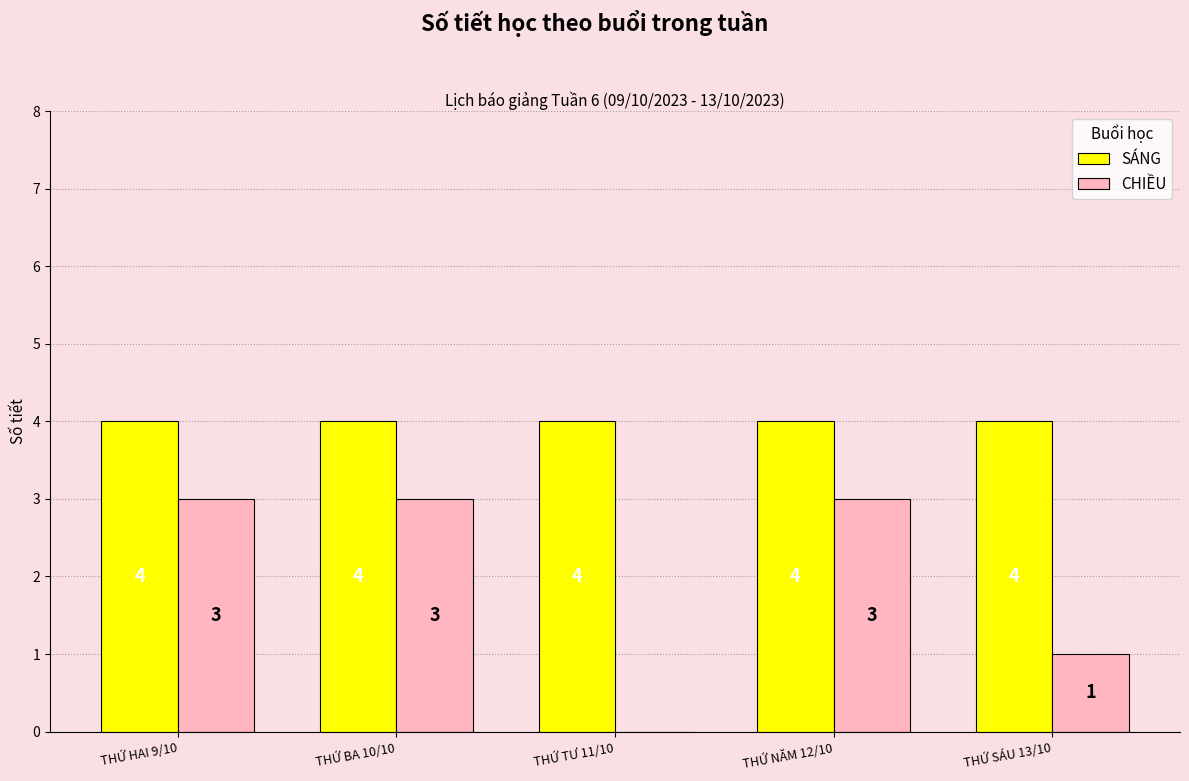

Read the CHIỀU value at THỨ SÁU 13/10.

1